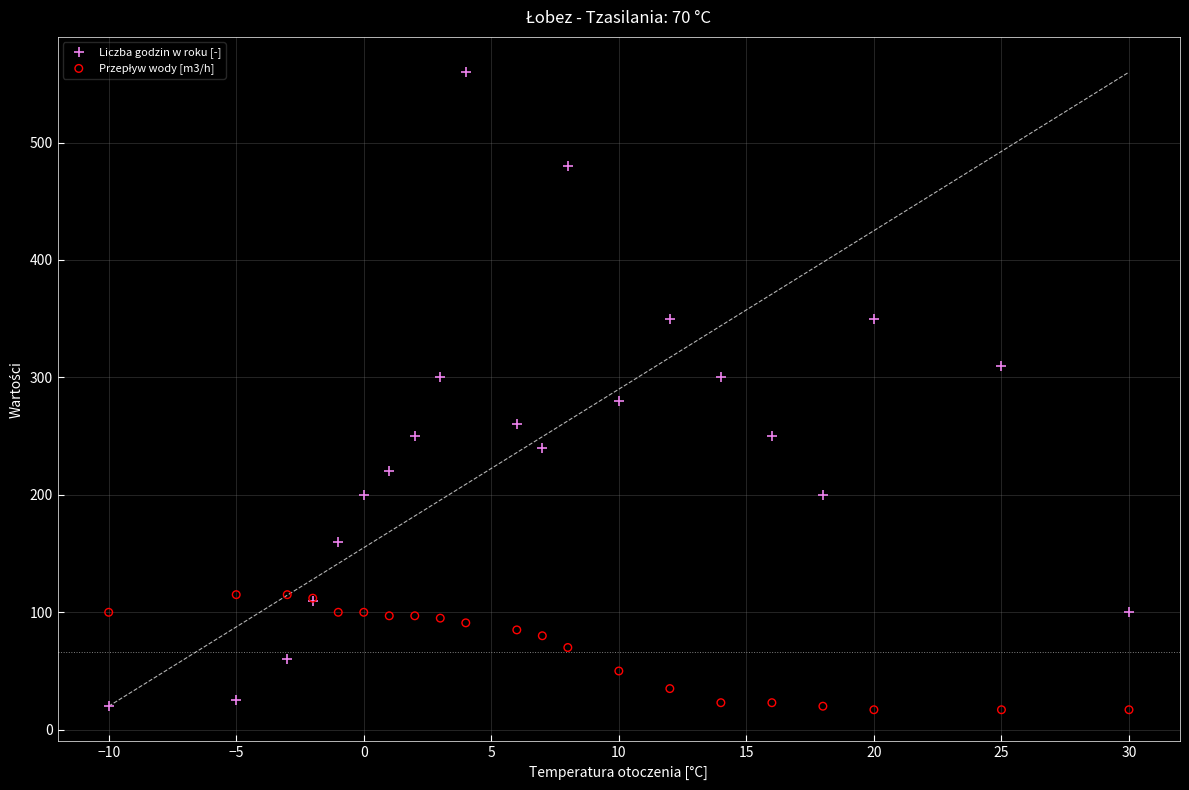

What is the X range (max minus min) for the scatter plot?

40